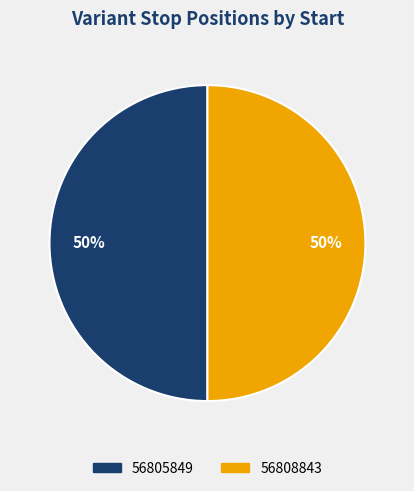

To the nearest percent, what percentage of the pie is 56808843?

50%